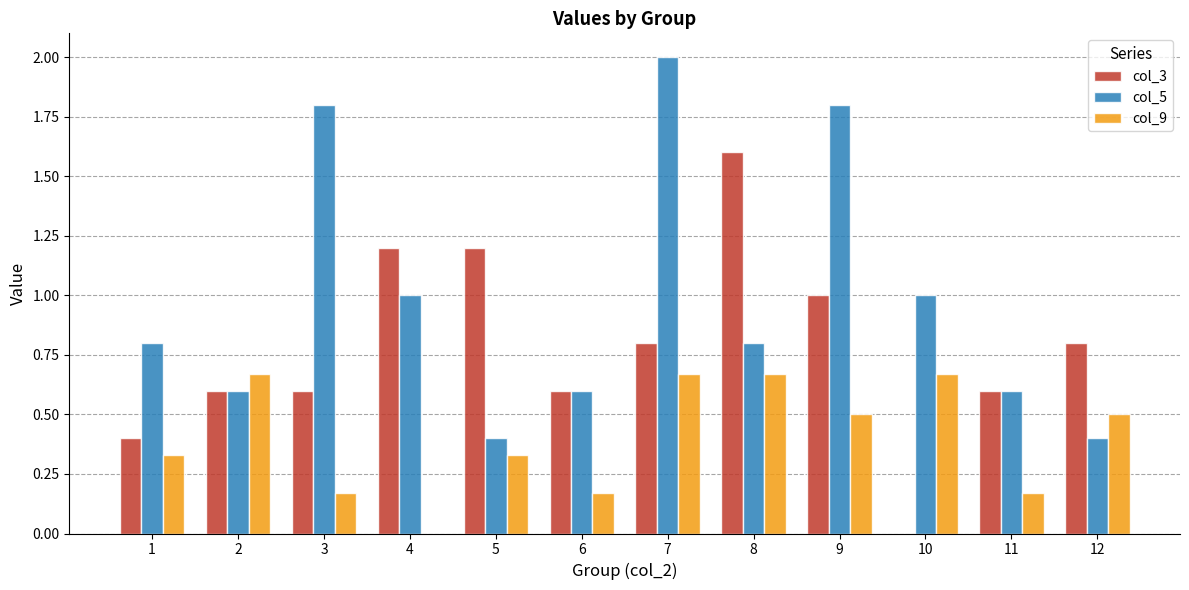

Which category has the highest value in the col_3 series?

8